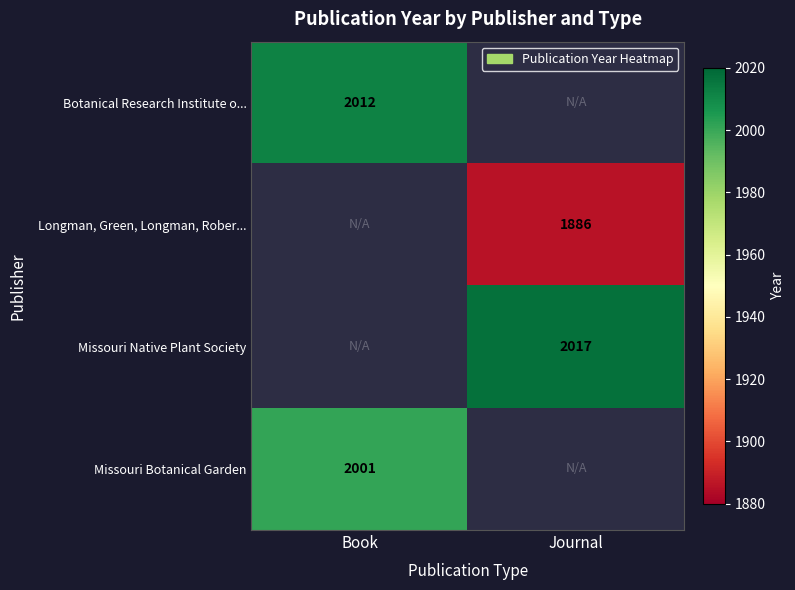

True or false: Missouri Botanical Garden has a value of 2001 at Book.

True